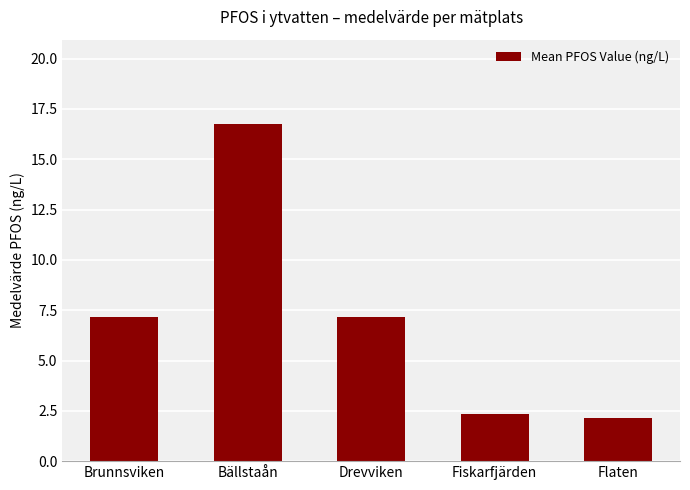

What is the smallest value displayed?

2.2